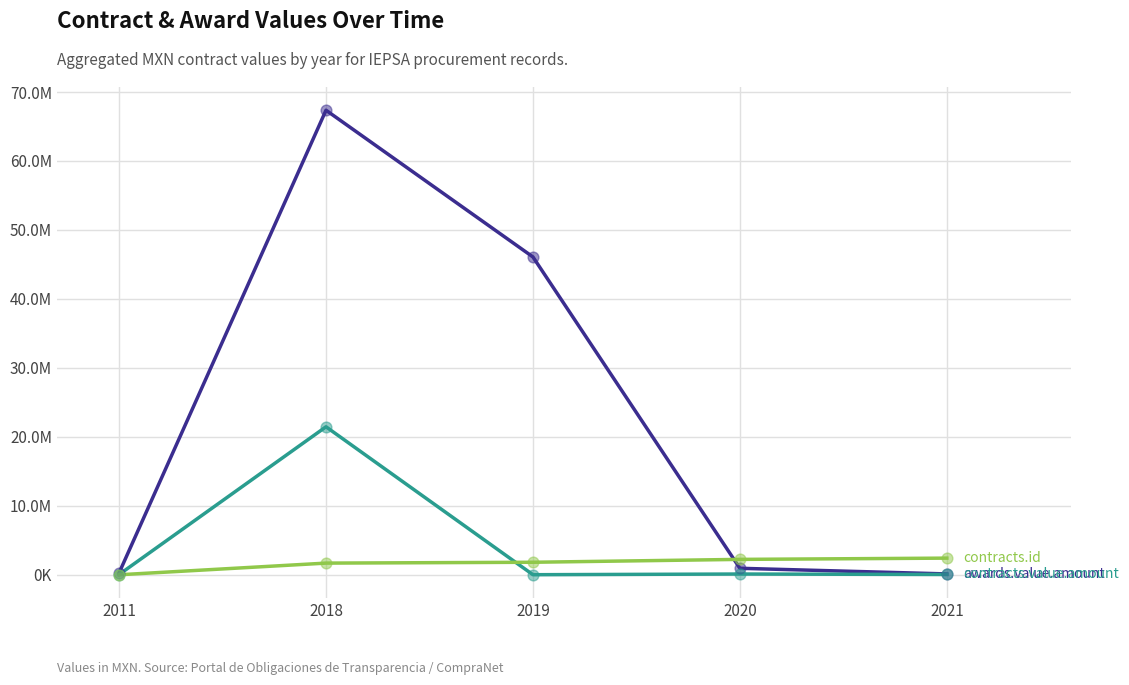

Is this an area chart (filled region under the line)?

No